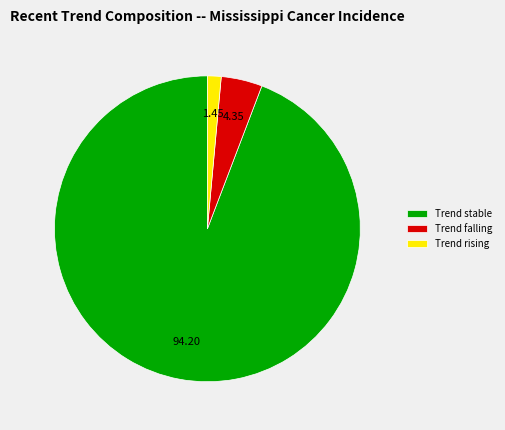

Rank the categories by value from highest to lowest.

Trend stable, Trend falling, Trend rising